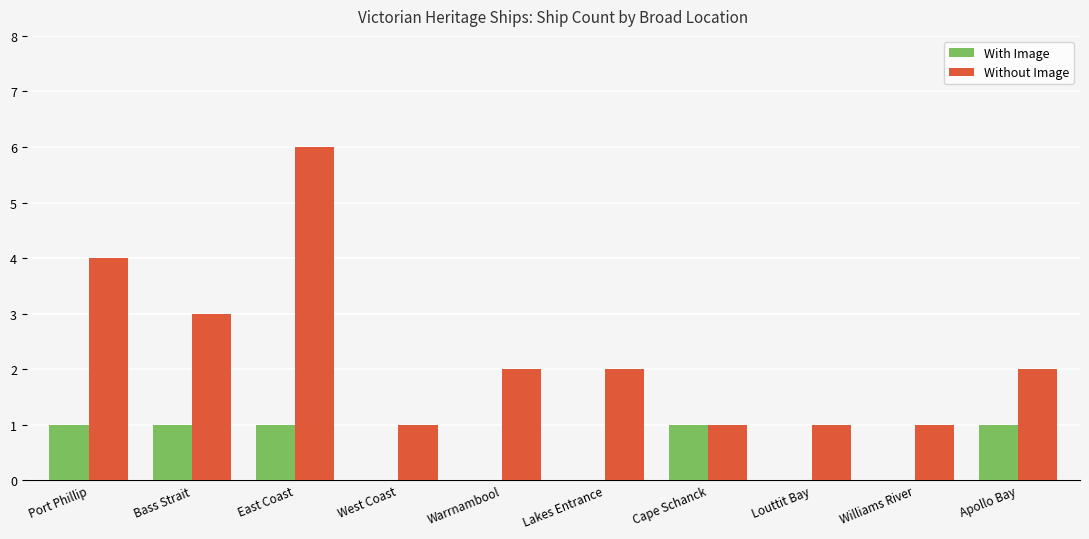

What is the greatest value displayed?

6